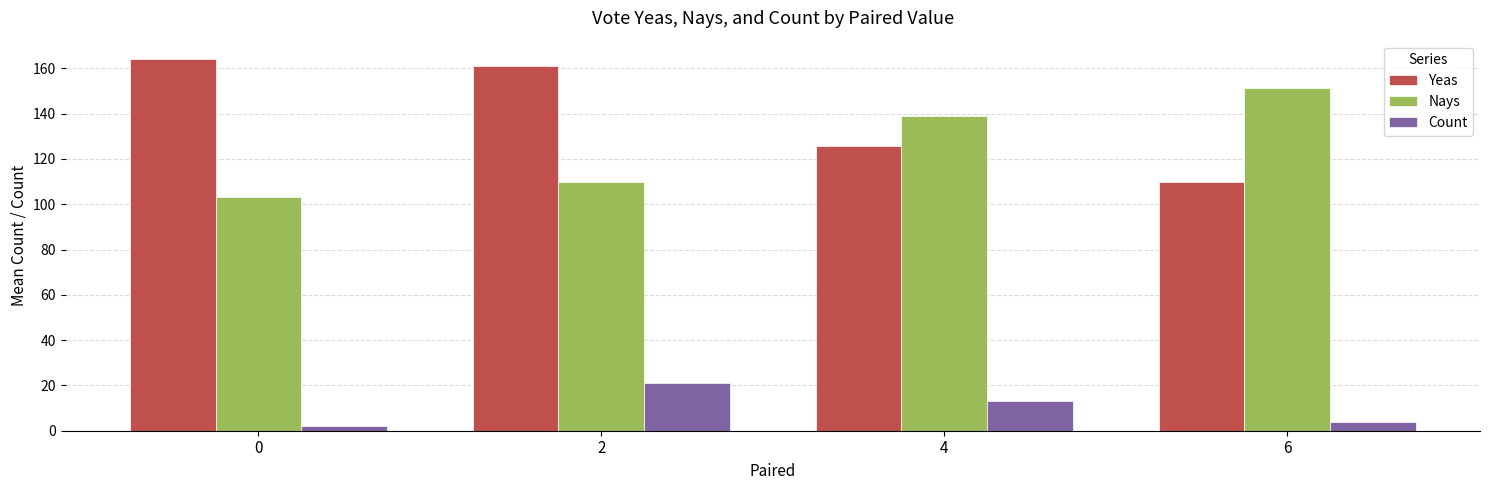

Reading left to right, list all the values displayed in this chart.

Yeas: 164.0	161.0	125.7	110.0
Nays: 103.0	109.9	138.9	151.5
Count: 2.0	21.0	13.0	4.0